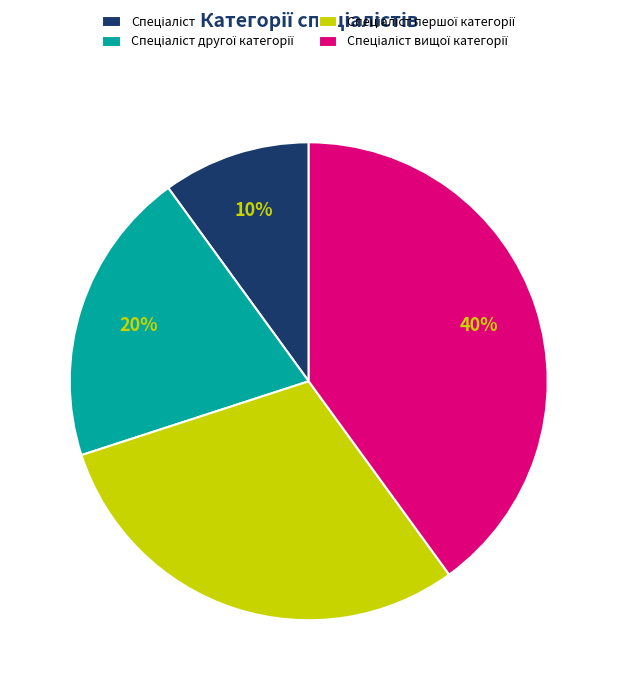

Does any single category account for the majority?

No